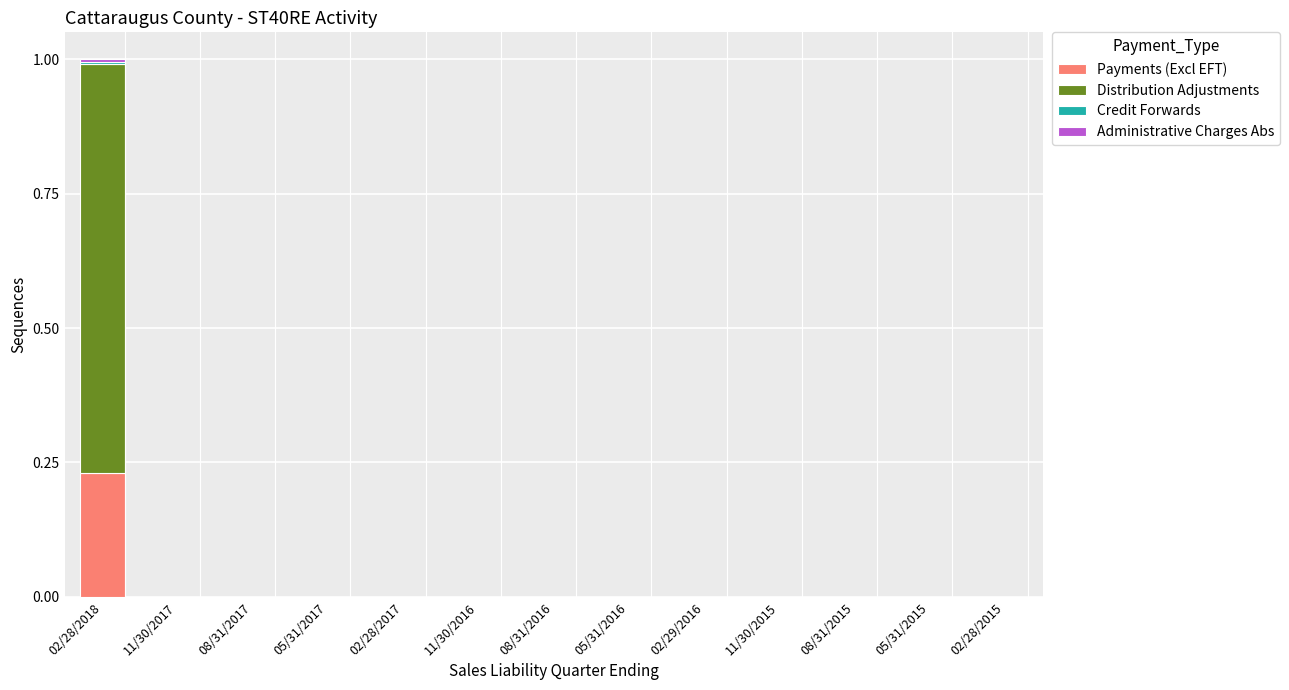

The Payments (Excl EFT) series shows -0.1 at 02/28/2017. True or false?

False